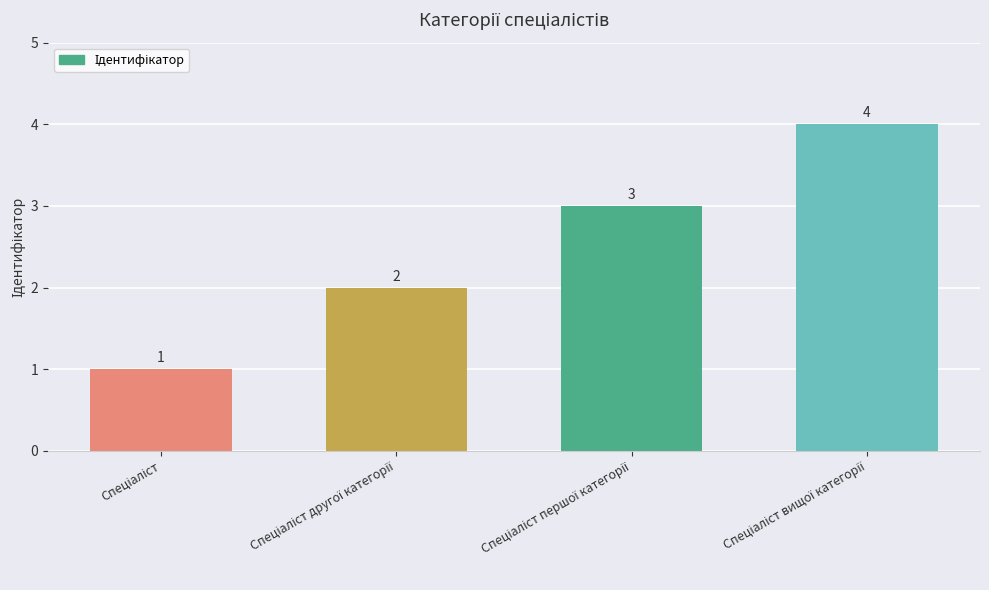

What is the difference between the maximum and minimum values?

3